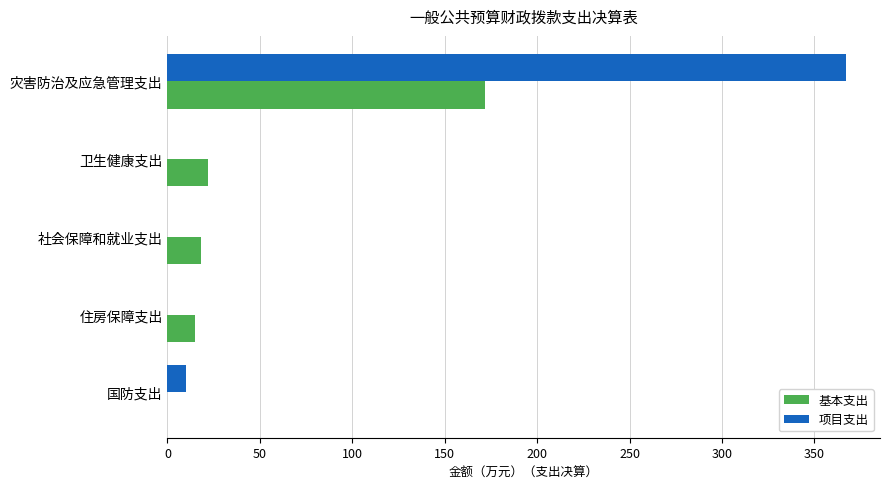

What is the sum of all 项目支出 values?

377.1